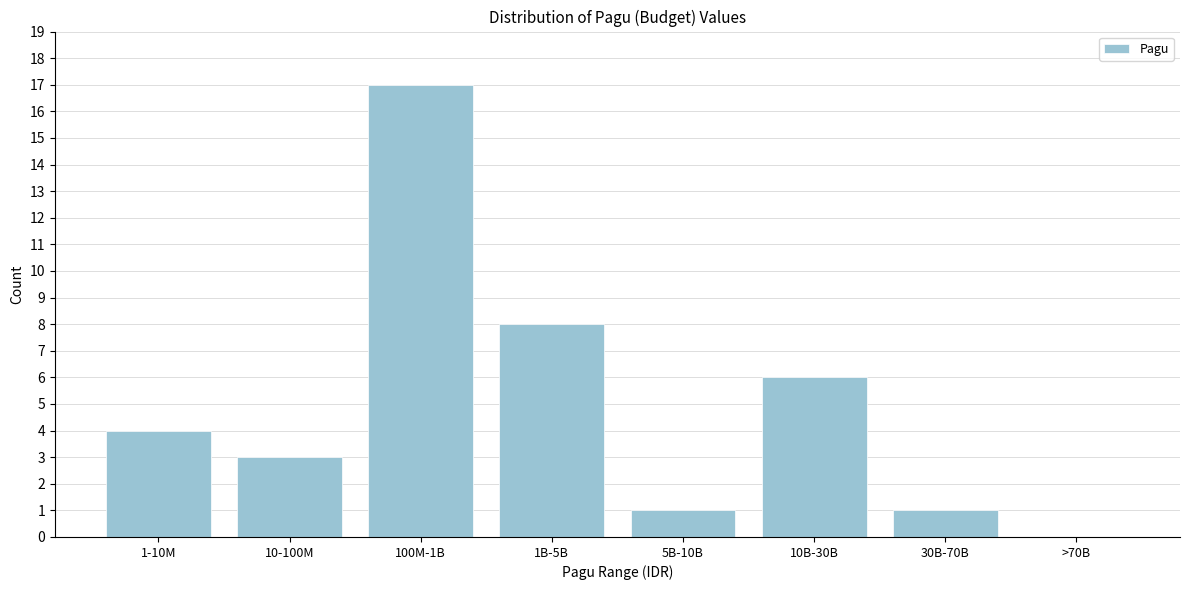

Reading right to left, transcribe all the data shown in this chart.

>70B=0	30B-70B=1	10B-30B=6	5B-10B=1	1B-5B=8	100M-1B=17	10-100M=3	1-10M=4